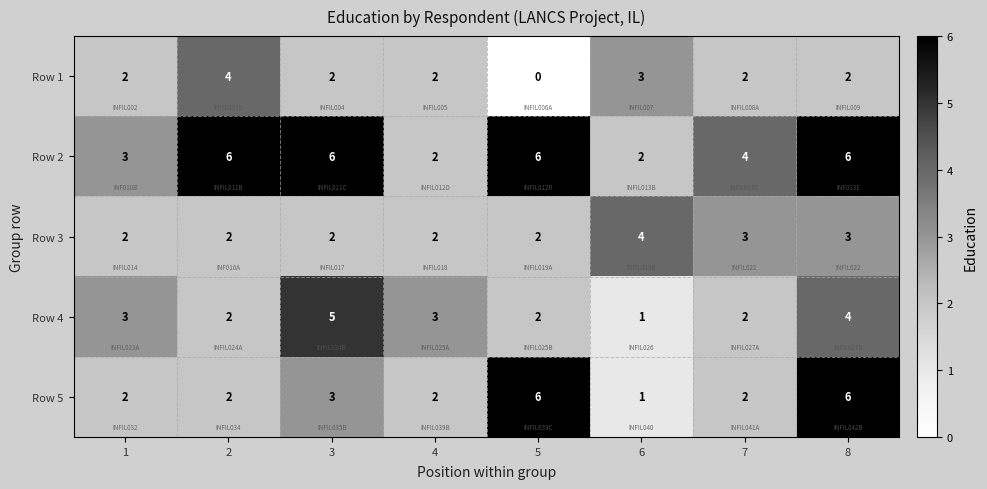

The value of Row 4 at 5 is 2. True or false?

True